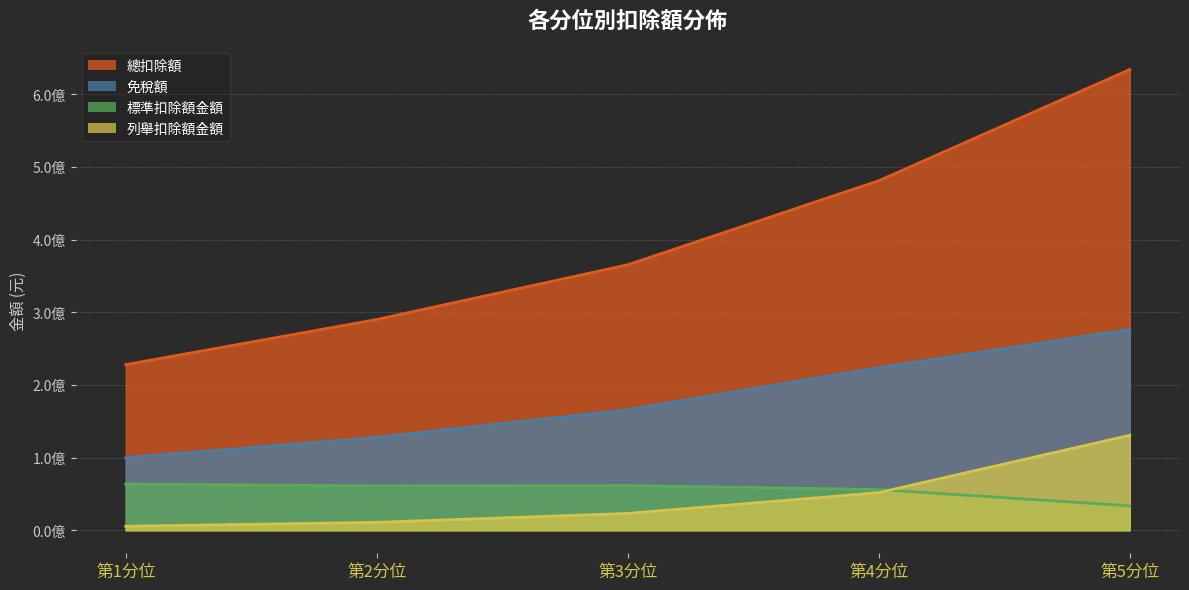

Rank the series by their maximum value, from lowest to highest.

標準扣除額金額, 列舉扣除額金額, 免稅額, 總扣除額